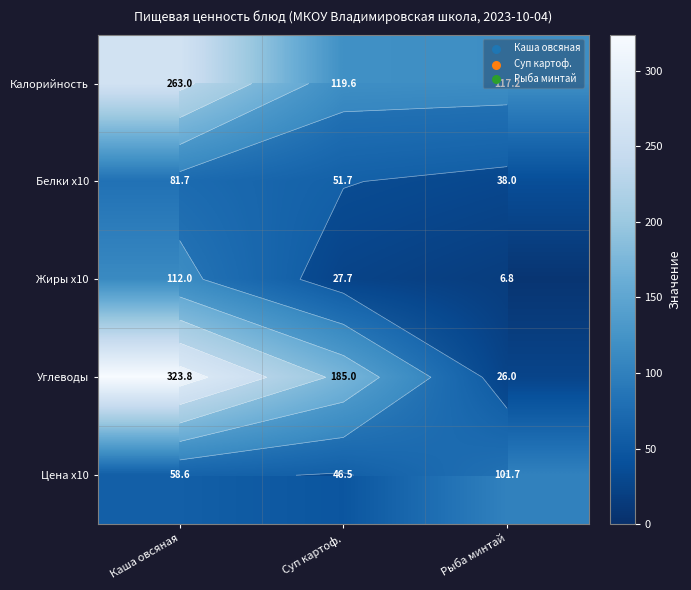

How many values in the Цена x10 series exceed 58?

2